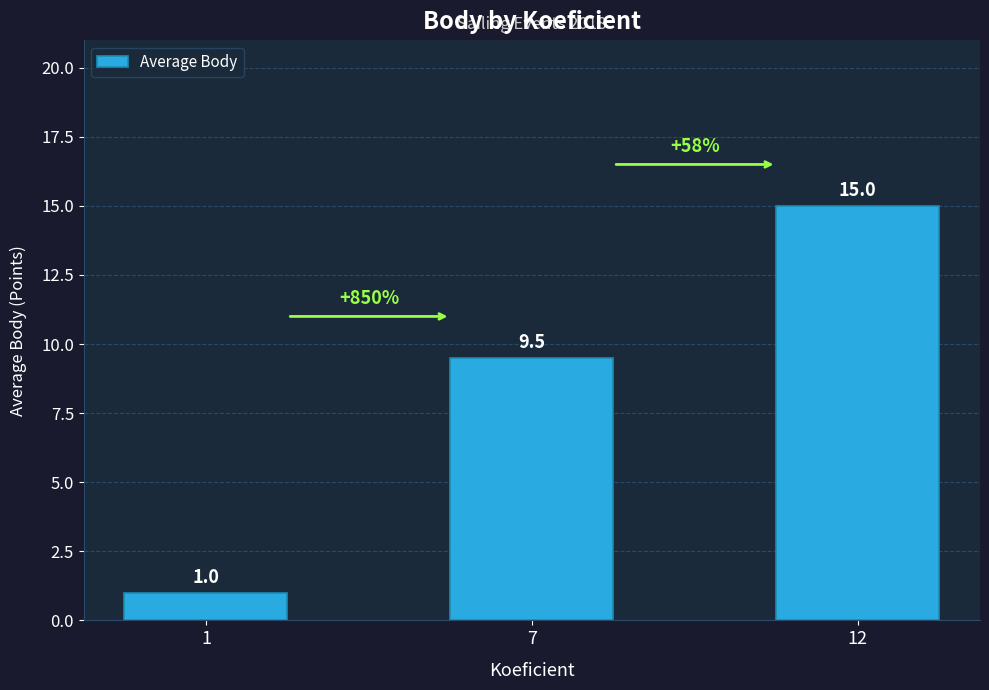

What is the value of the 2nd bar from the left?

9.5